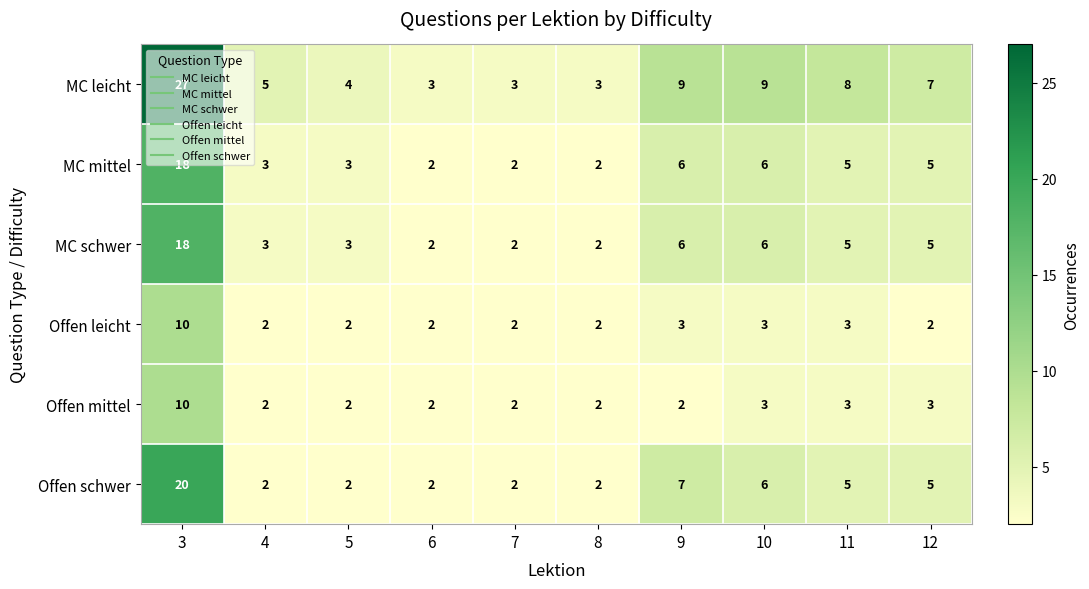

What is the greatest value displayed?

27